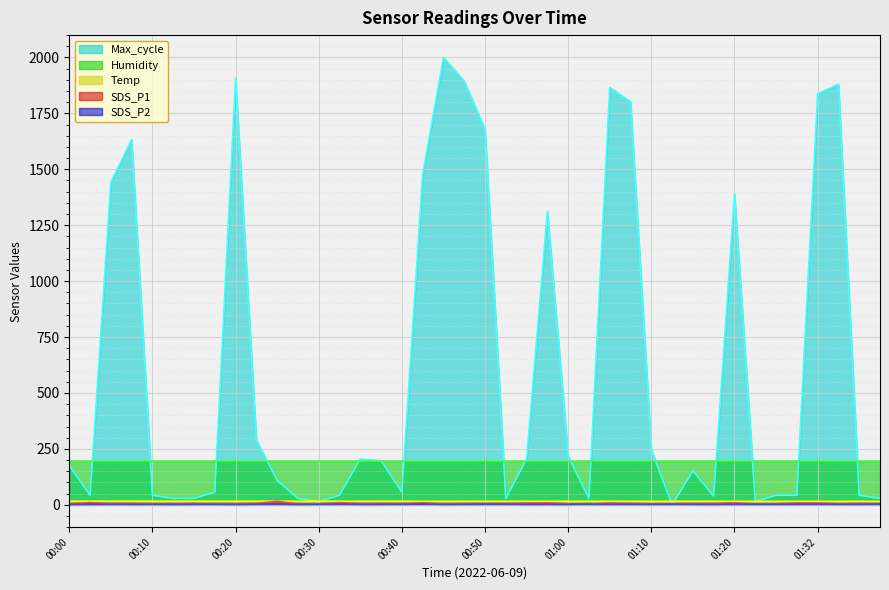

After their last crossing, which series has the higher values: SDS_P2 or Max_cycle?

Max_cycle